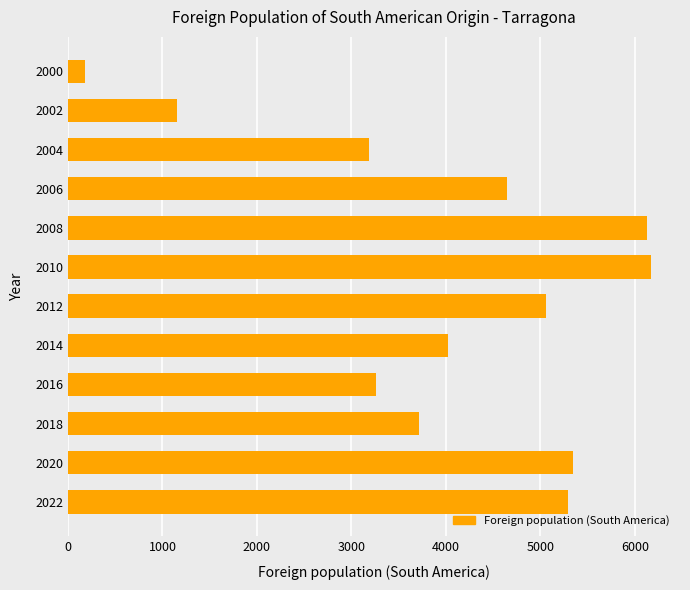

Are the bars horizontal?

Yes